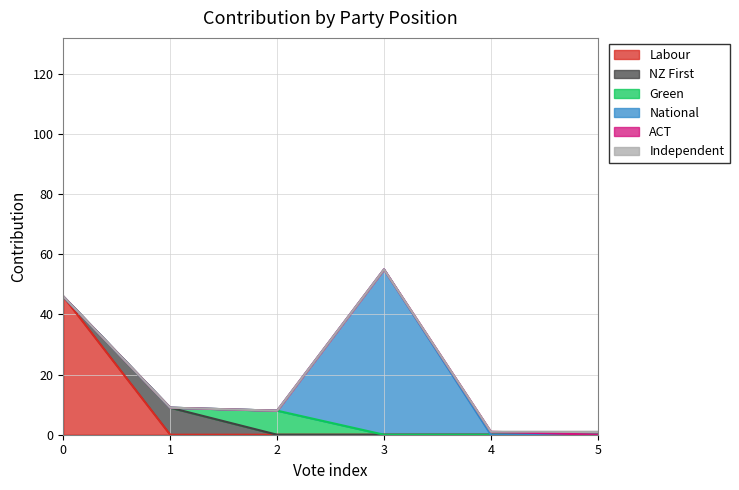

What is the difference between the maximum and second lowest values in the Labour series?

46